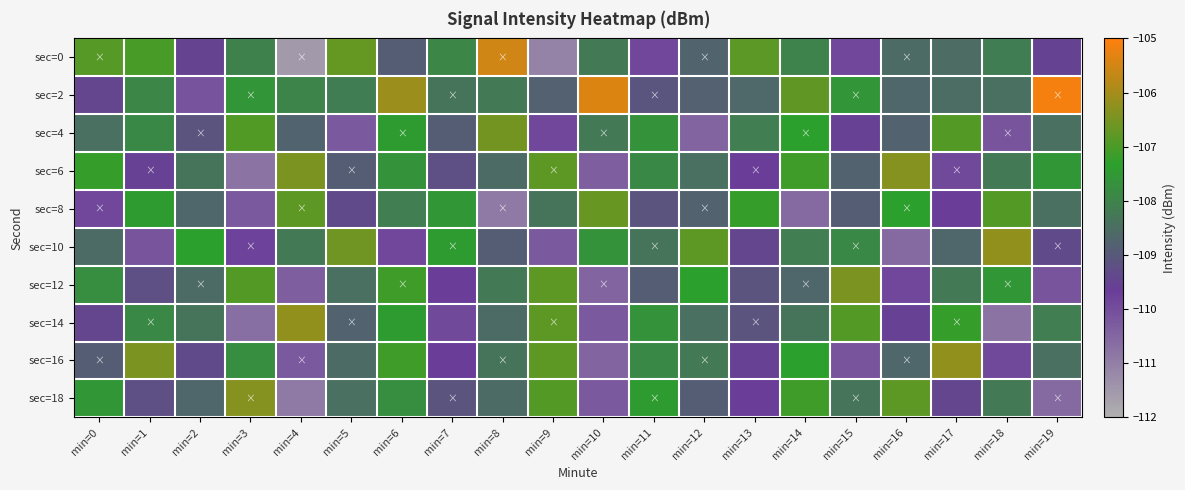

How many series are shown in this chart?

10